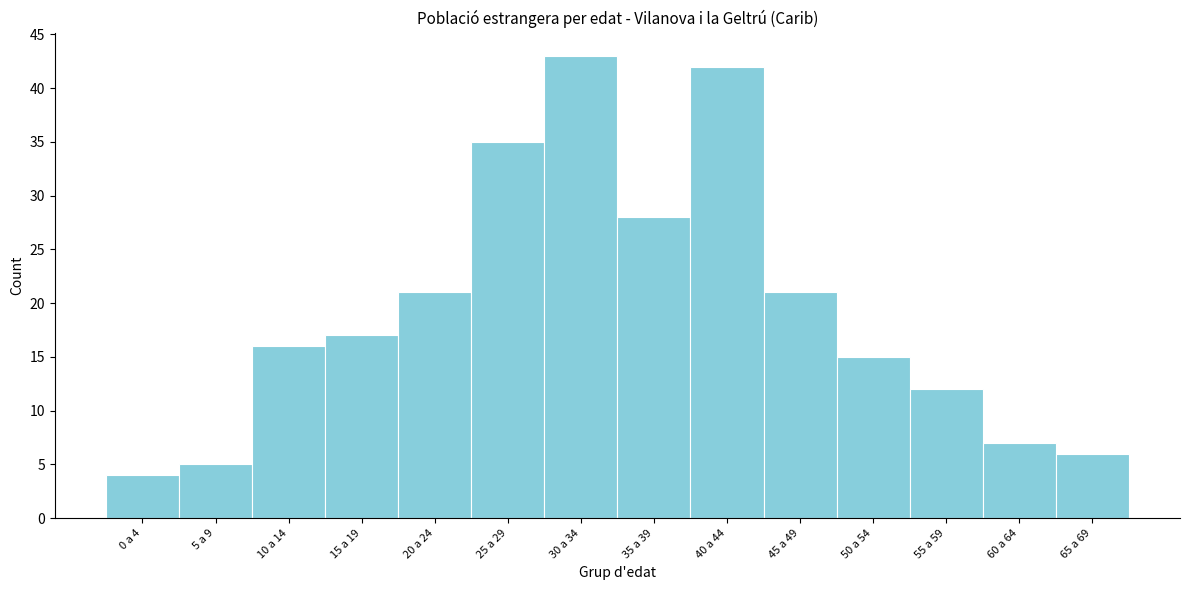

Reading left to right, what are all the values shown in this chart?

4	5	16	17	21	35	43	28	42	21	15	12	7	6